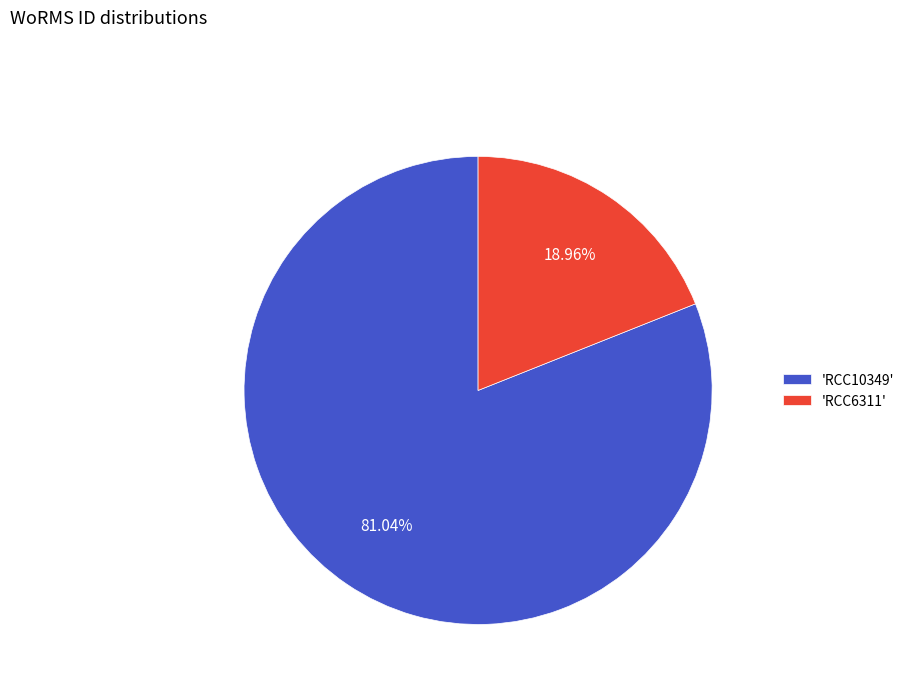

Combined, do 'RCC10349' and 'RCC6311' account for over 50%?

Yes